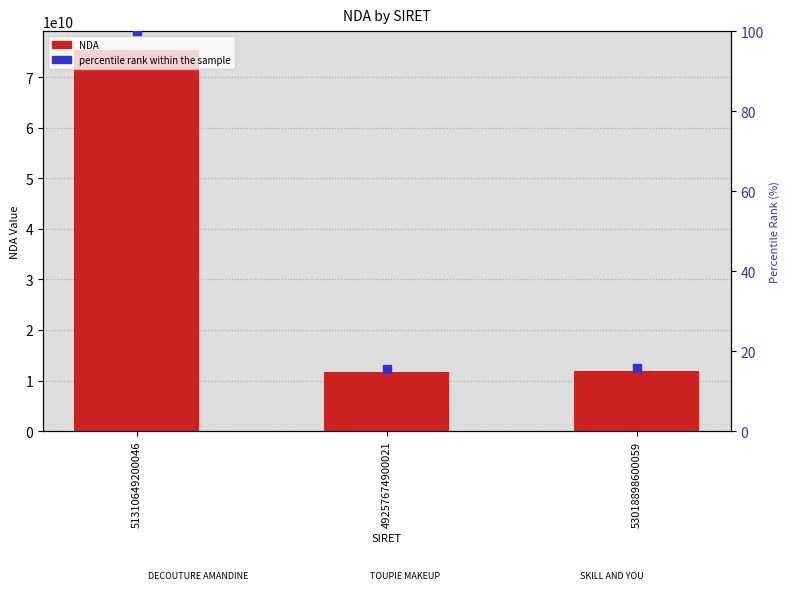

At which category is the sum across all series the highest?

51310649200046